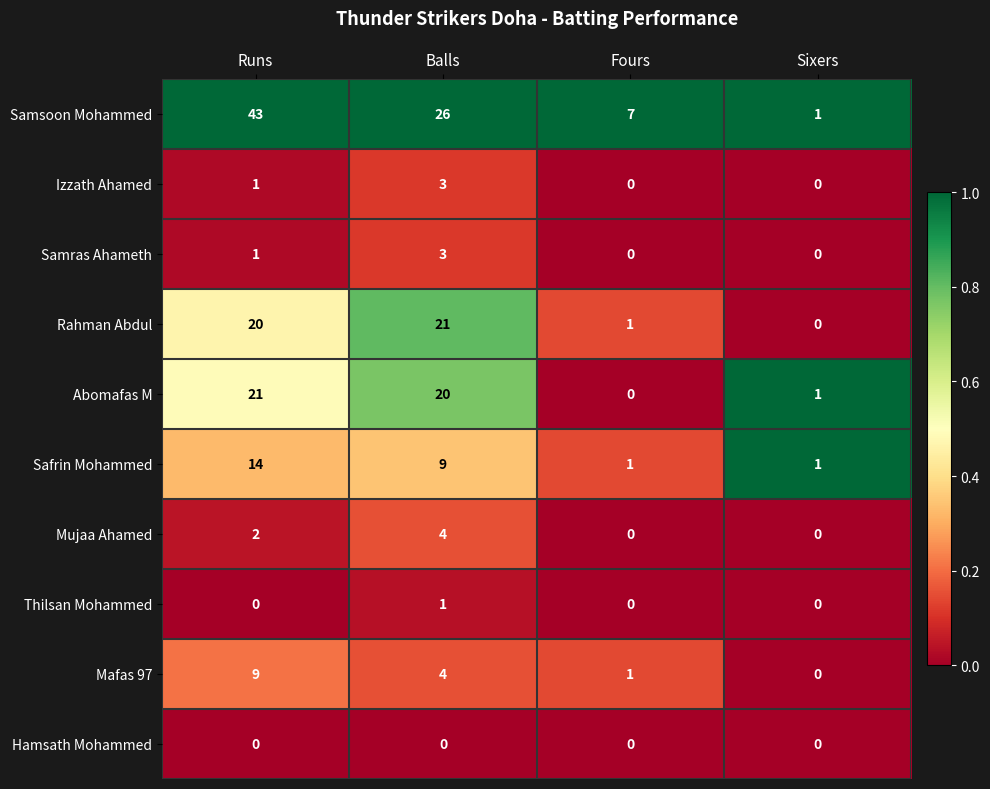

Count the number of data series in this chart.

10